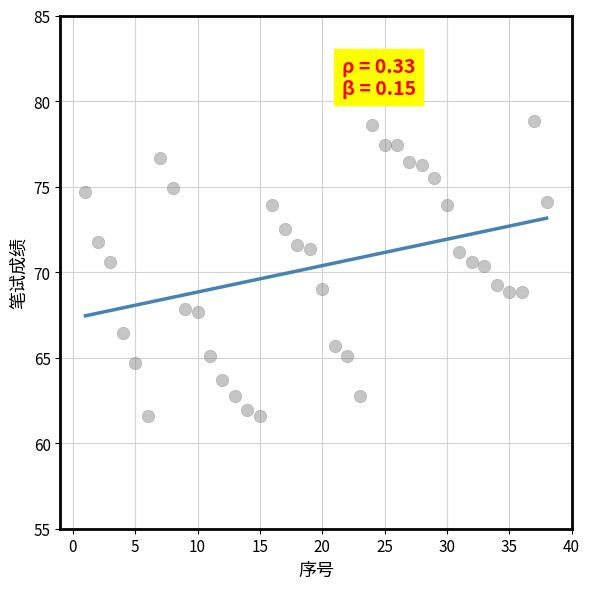

What is the range of X values (max minus min)?

37.0